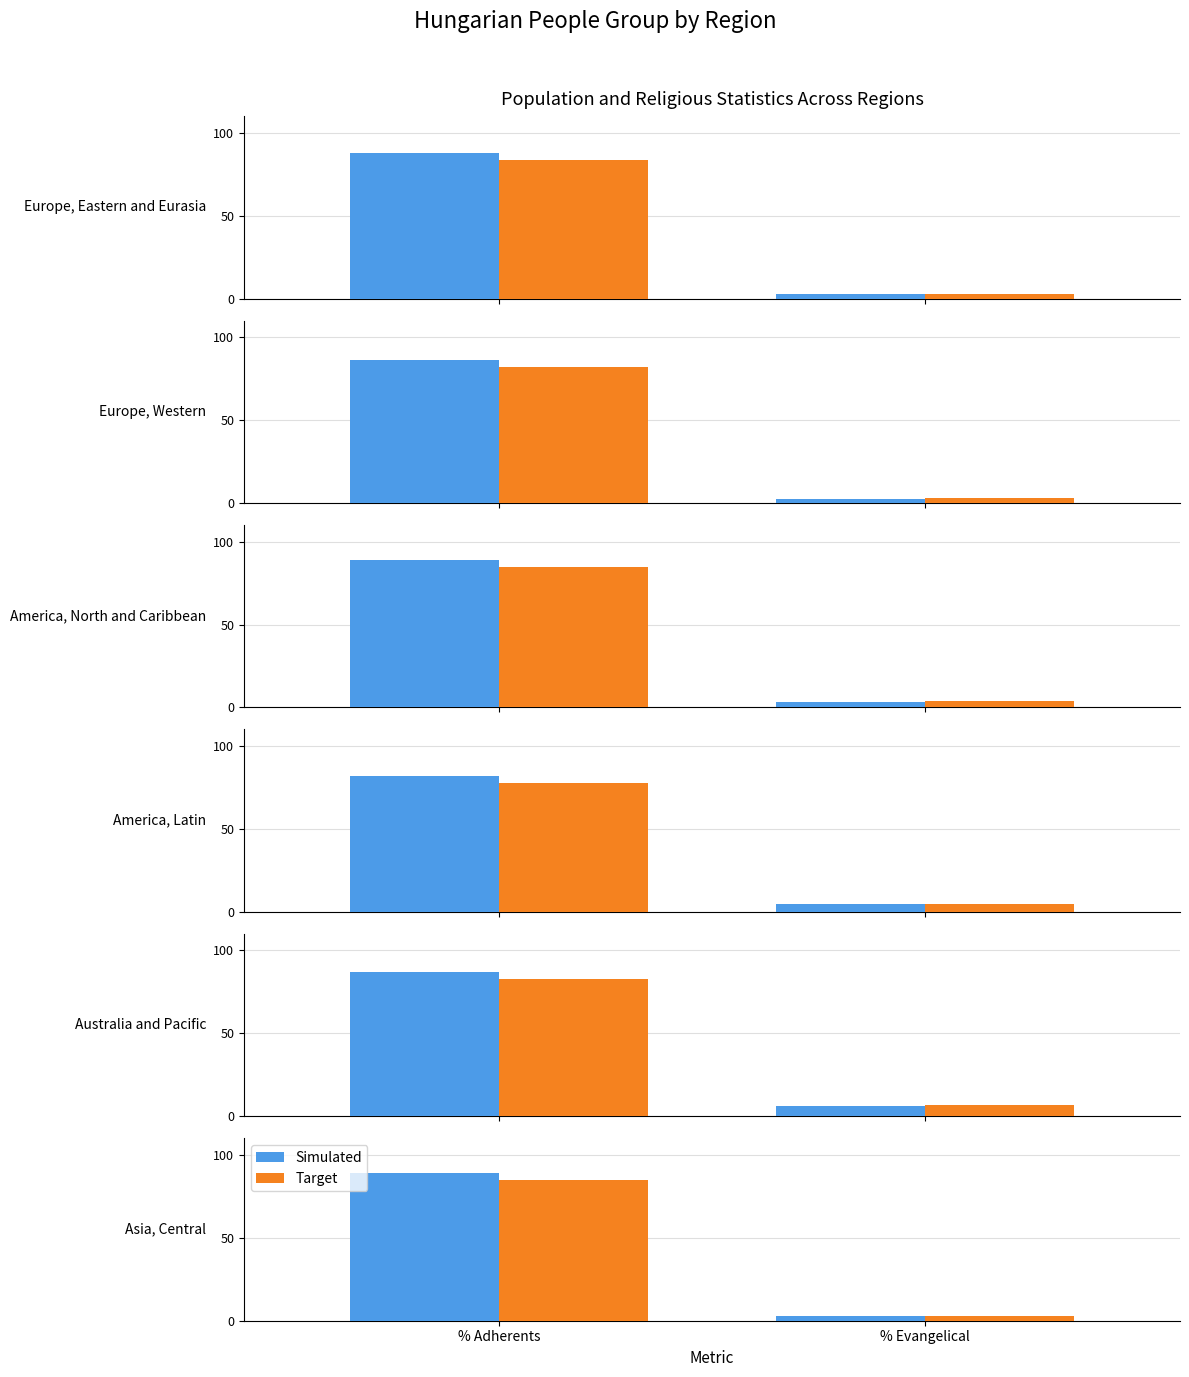

Where does the Target series first go above 84?

% Adherents